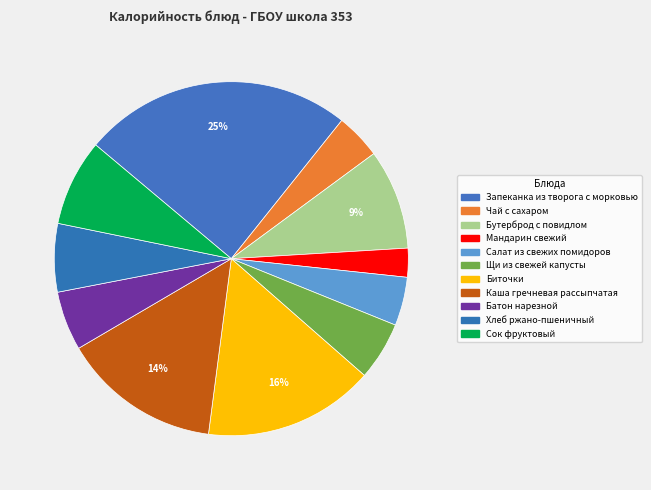

To the nearest percent, what portion does Щи из свежей капусты represent?

5%